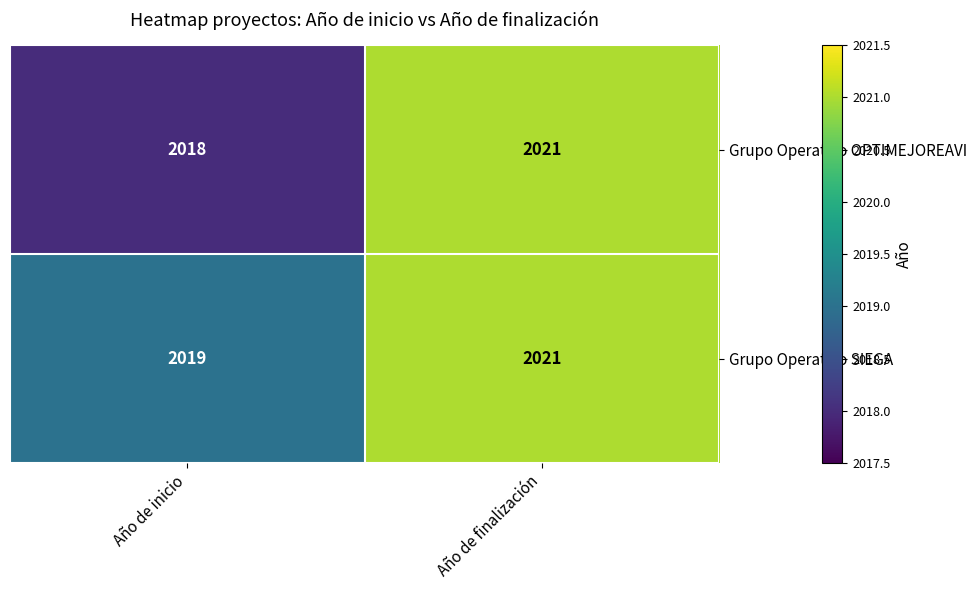

At which category does the chart reach its peak across all series?

Año de finalización